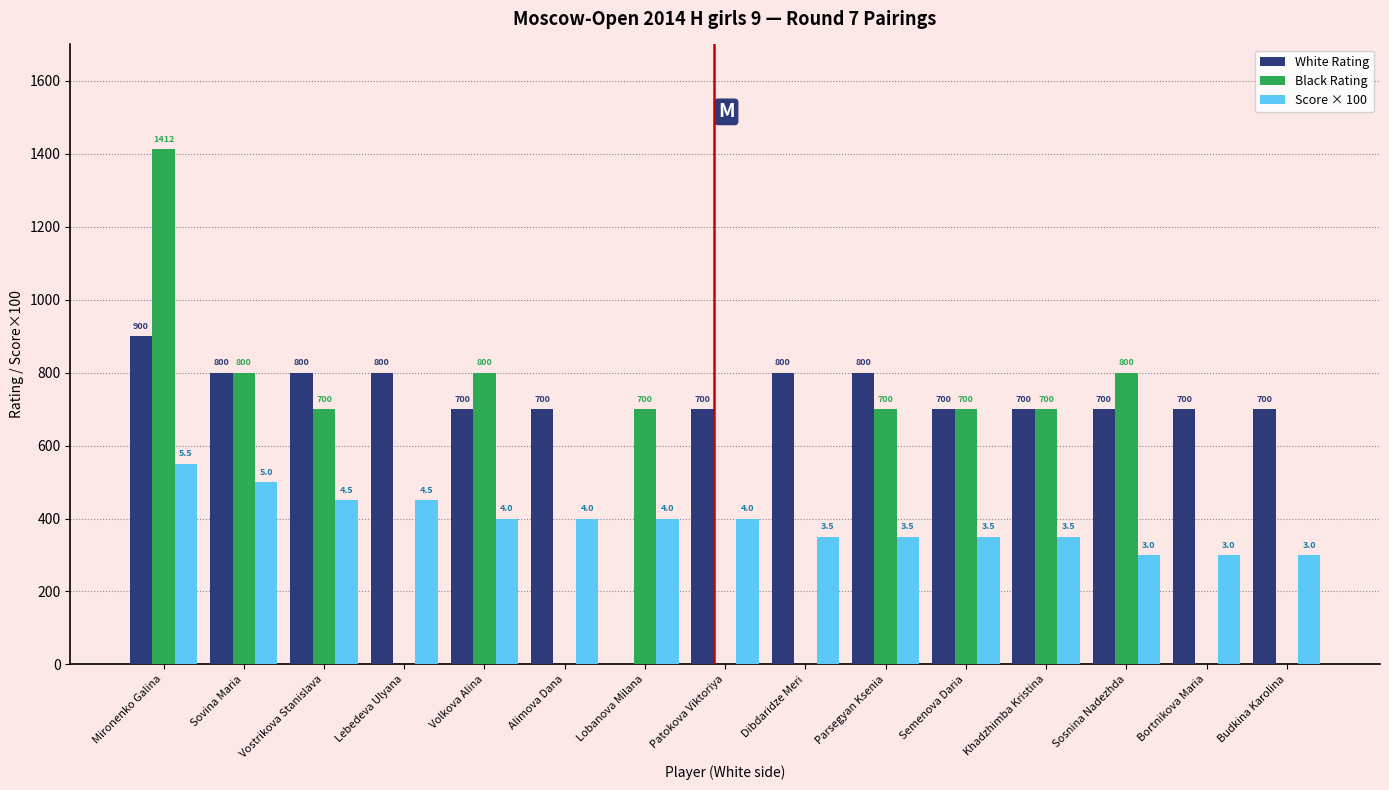

How many categories are shown in the chart?

15